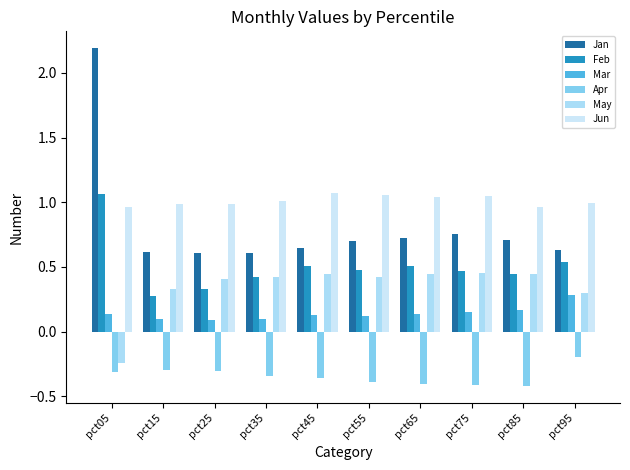

Which has a higher value, pct85 or pct65?

pct65